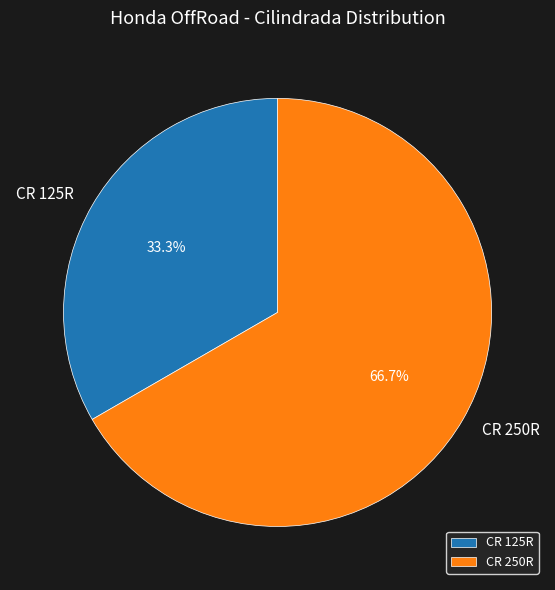

The CR 250R slice represents 67% of the pie. True or false?

True